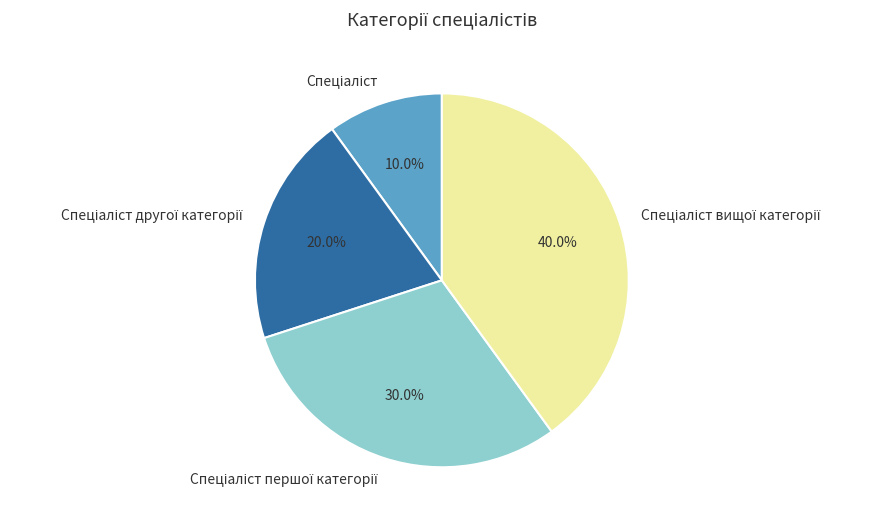

Does any single category account for the majority?

No